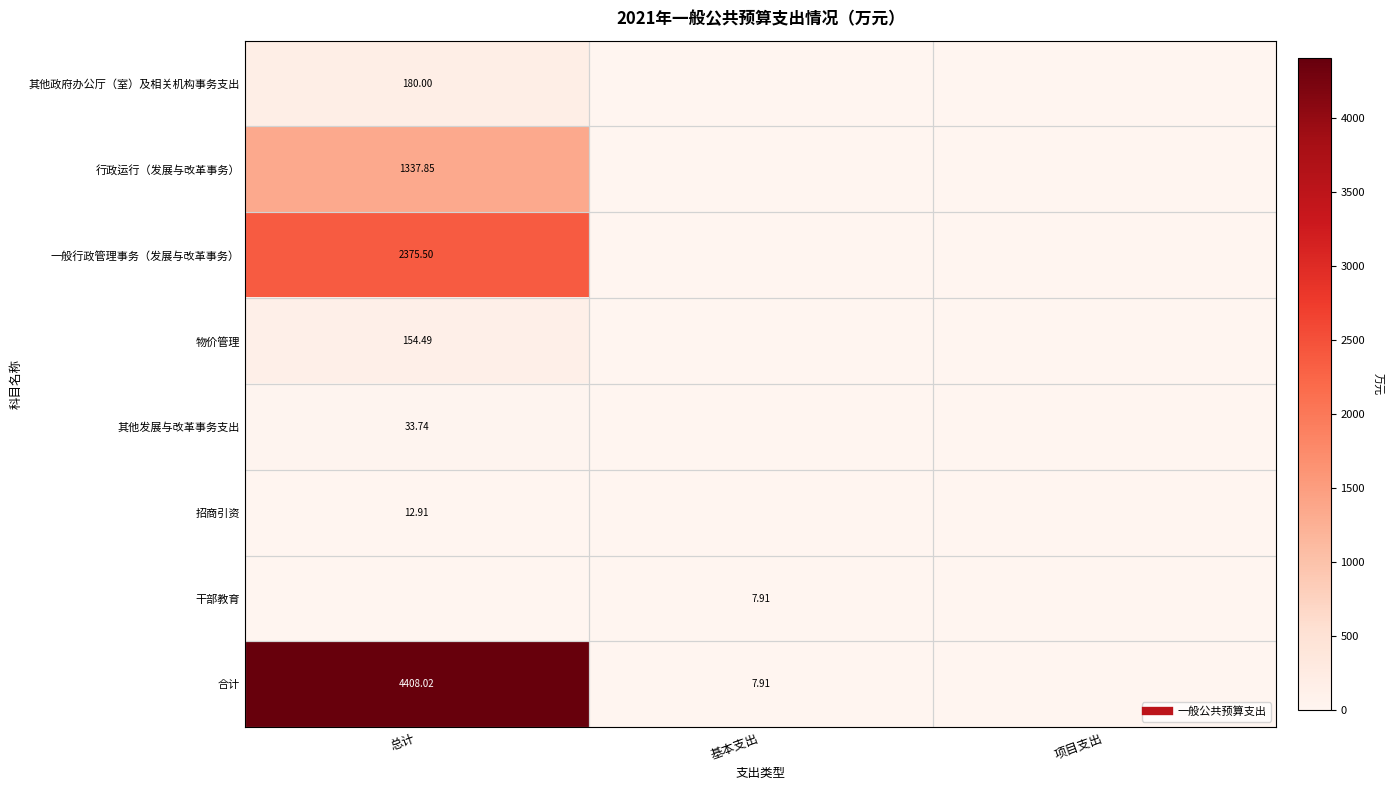

What is the maximum value for 其他政府办公厅（室）及相关机构事务支出?

180.0